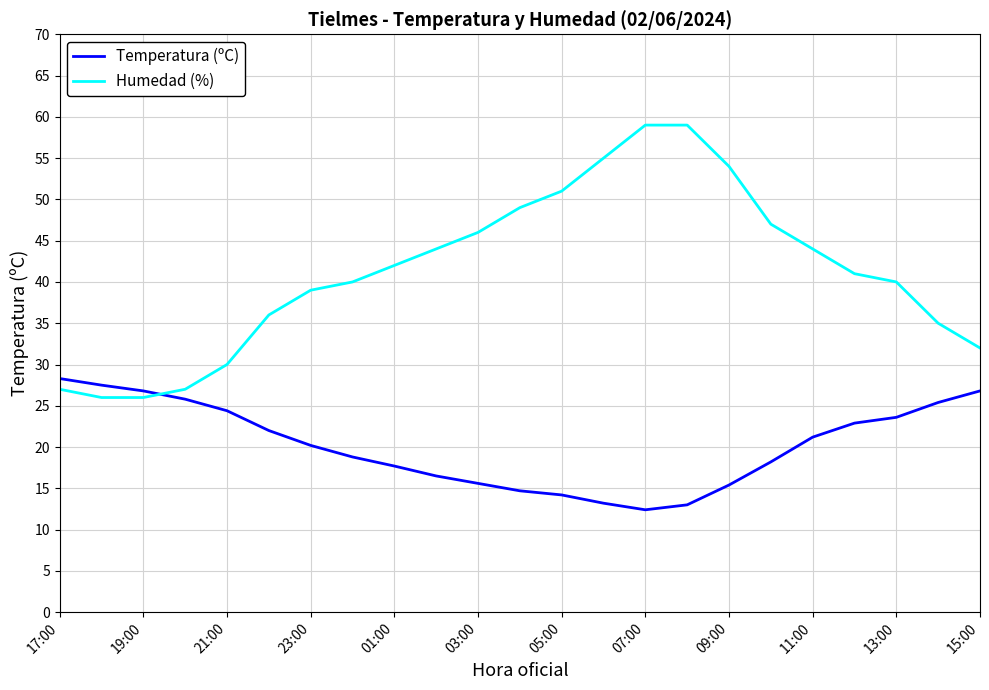

What is the smallest value displayed?

12.4